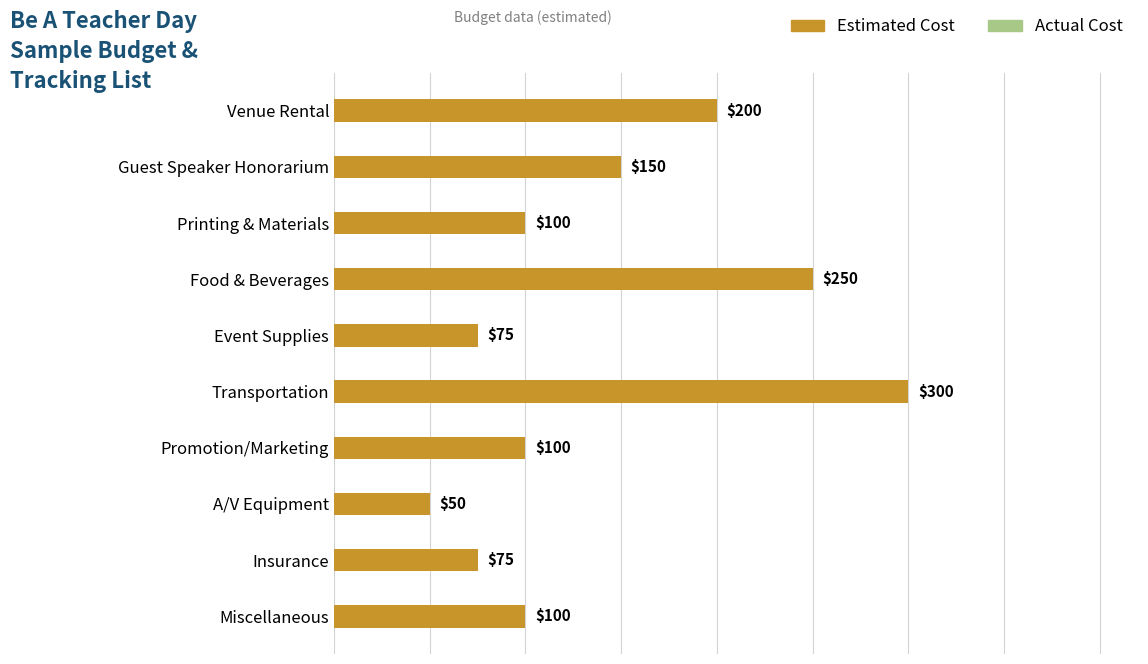

Approximately how many times larger is the value at Event Supplies compared to A/V Equipment?

1.5